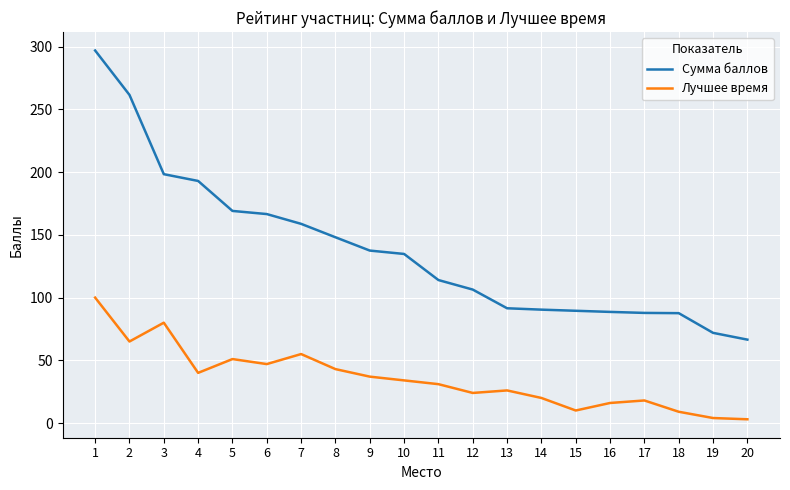

What is the difference between the maximum and minimum values in the Сумма баллов series?

230.5